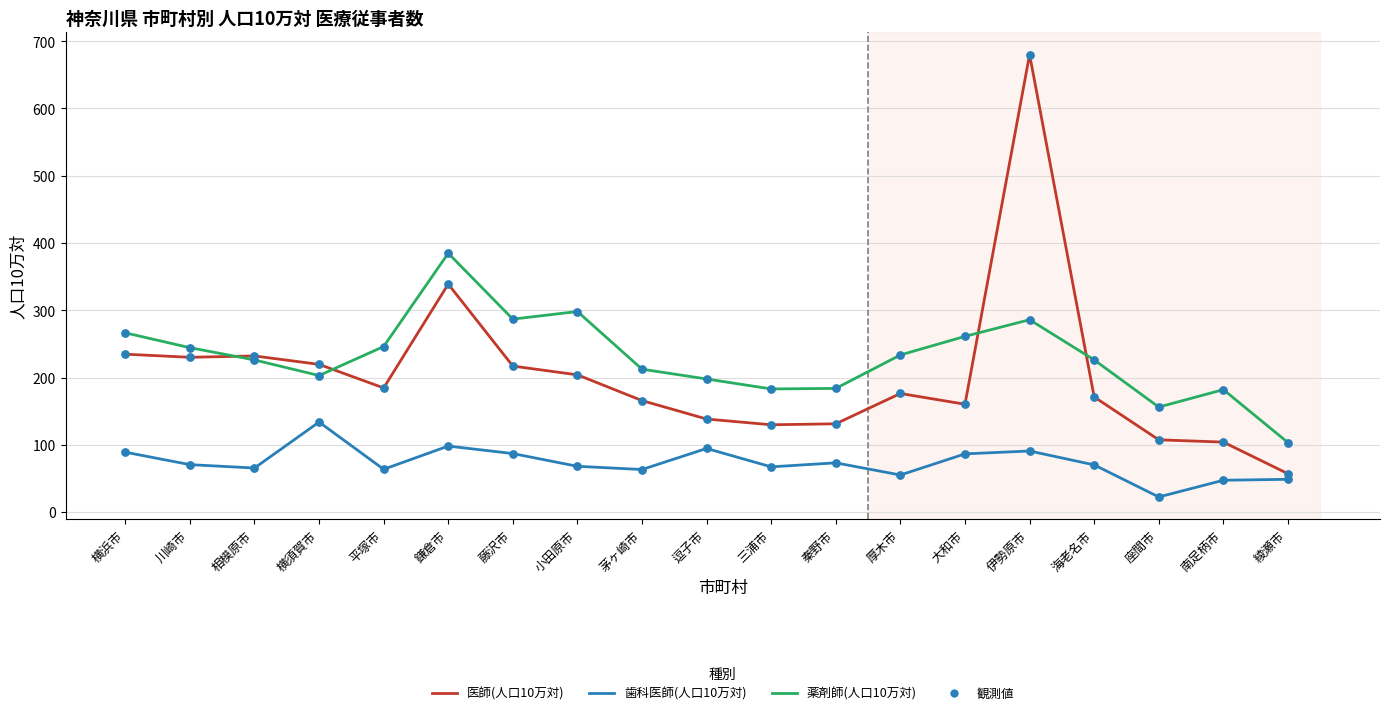

What is the difference between the highest and lowest values at 海老名市?

156.1